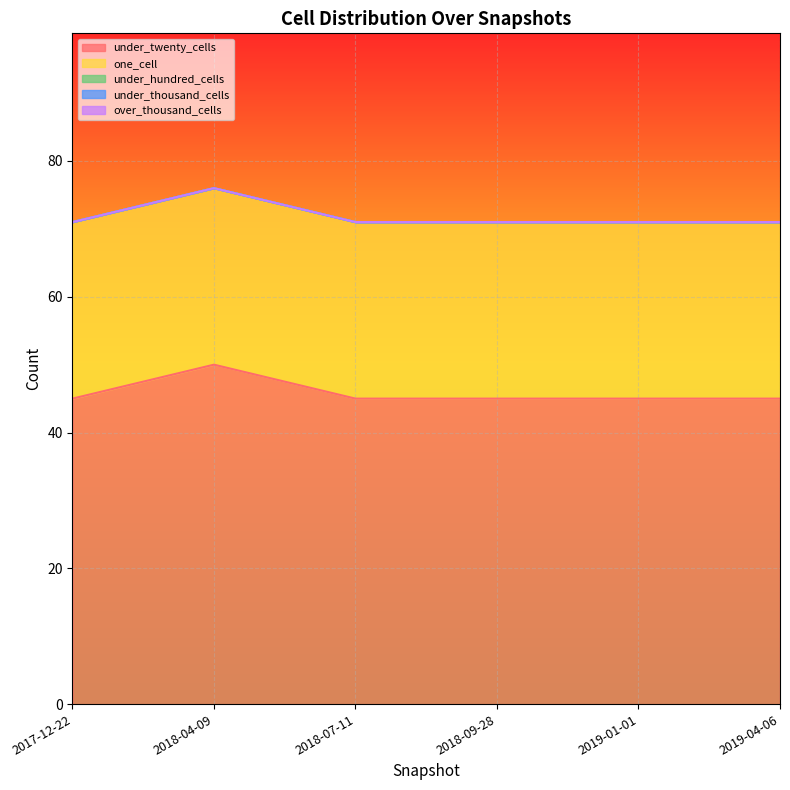

What is the label of the 4th point from the left?

2018-09-28